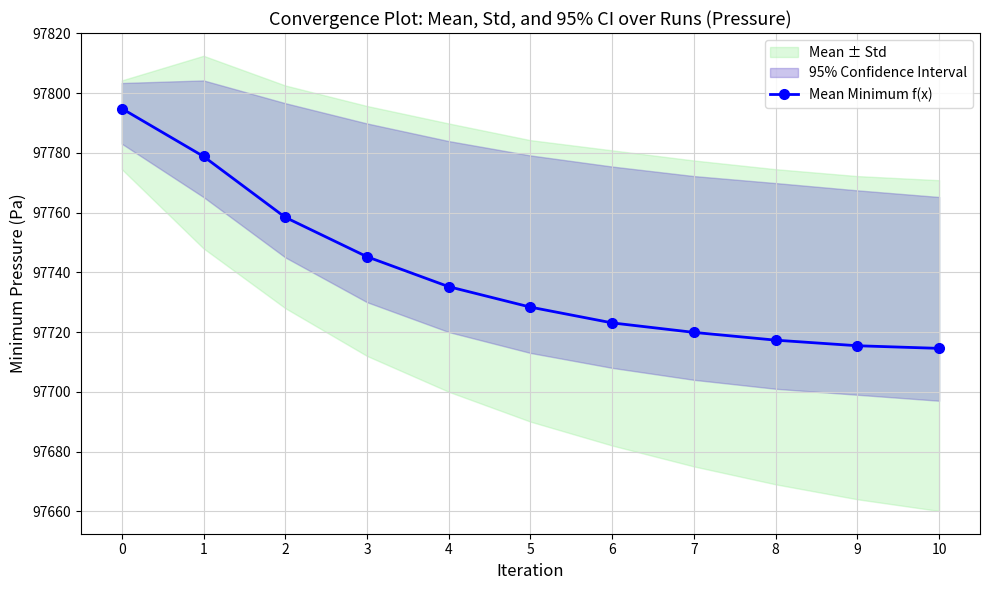

How many lines are shown in the chart?

1